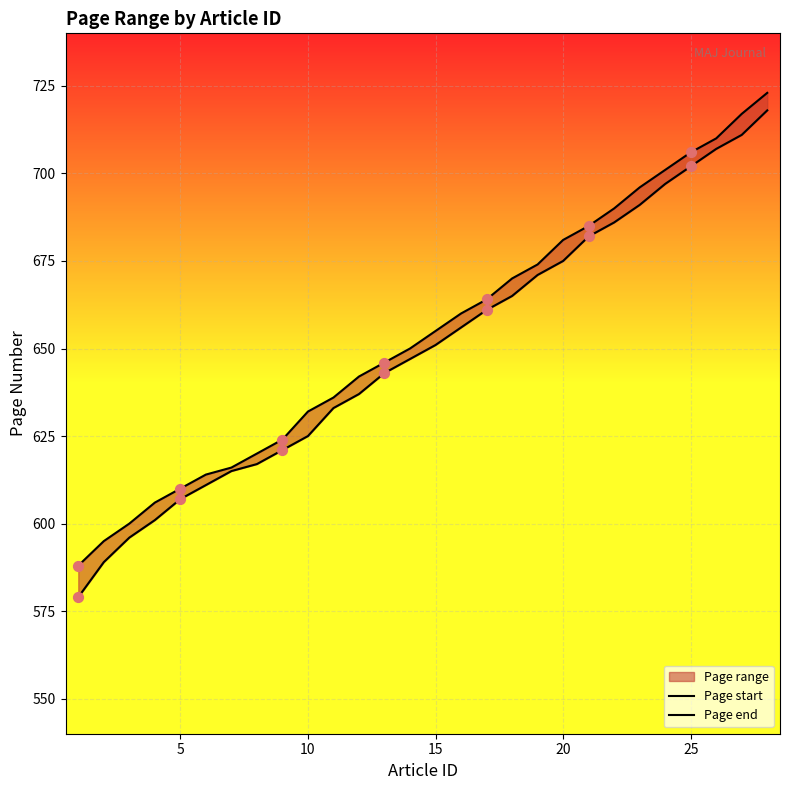

Which series reaches the maximum Y coordinate?

Page end